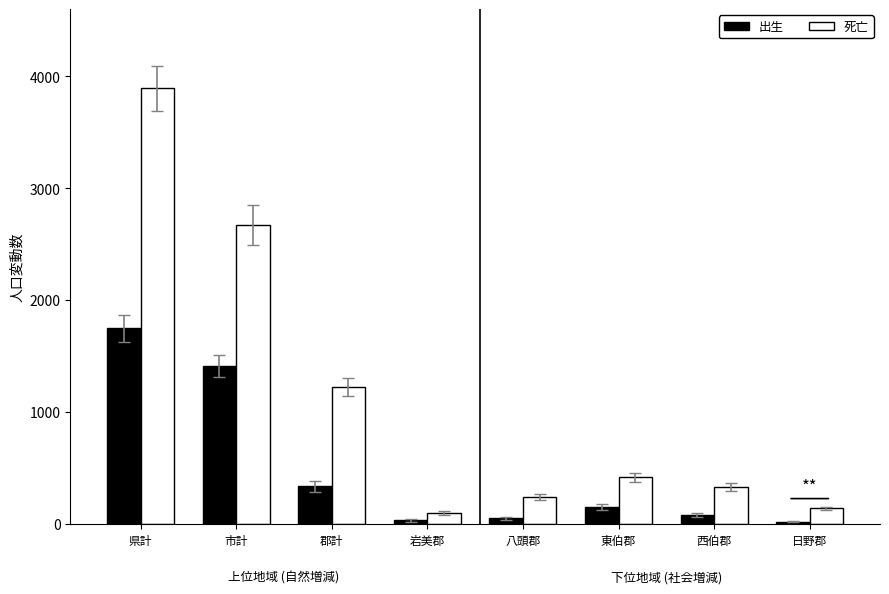

How many bars are there in each group?

2